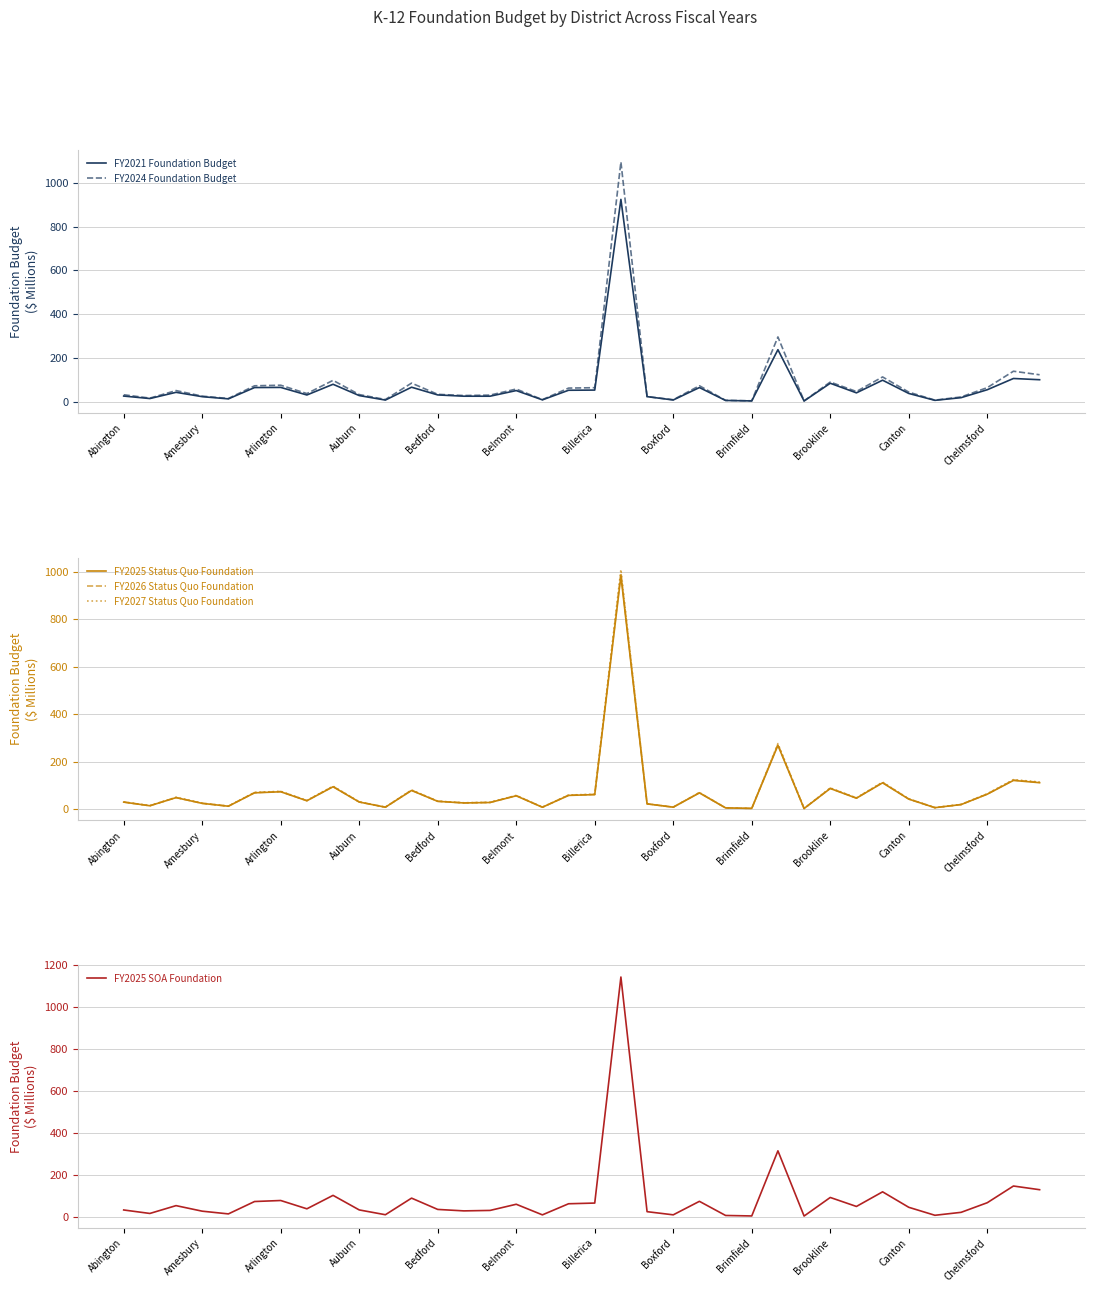

What is the maximum value for FY2024 Foundation Budget?

1095.7